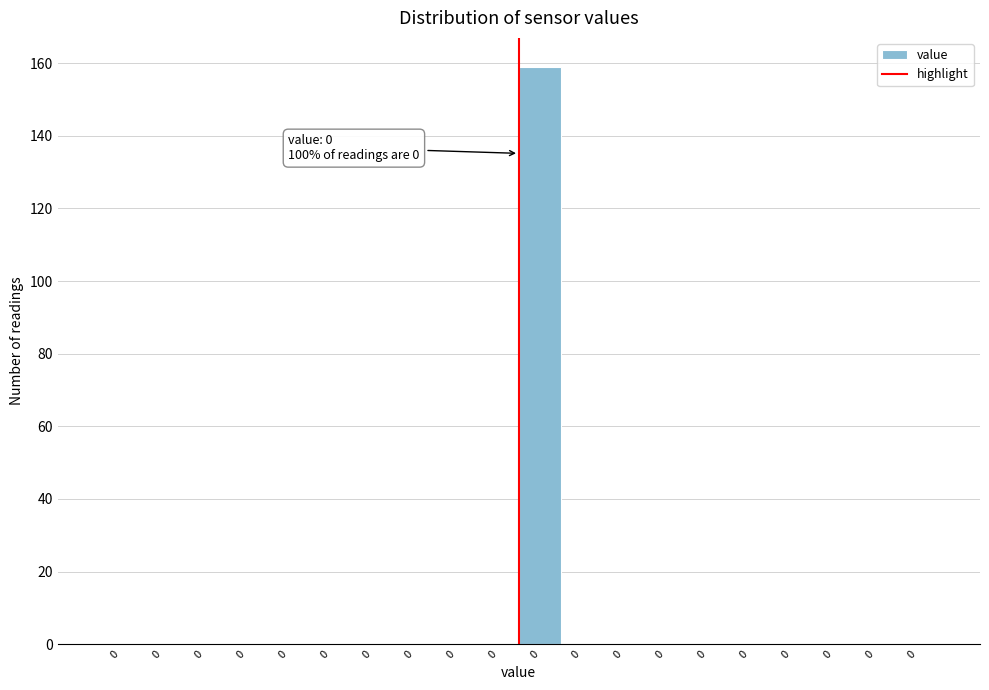

How many categories are shown in the chart?

20